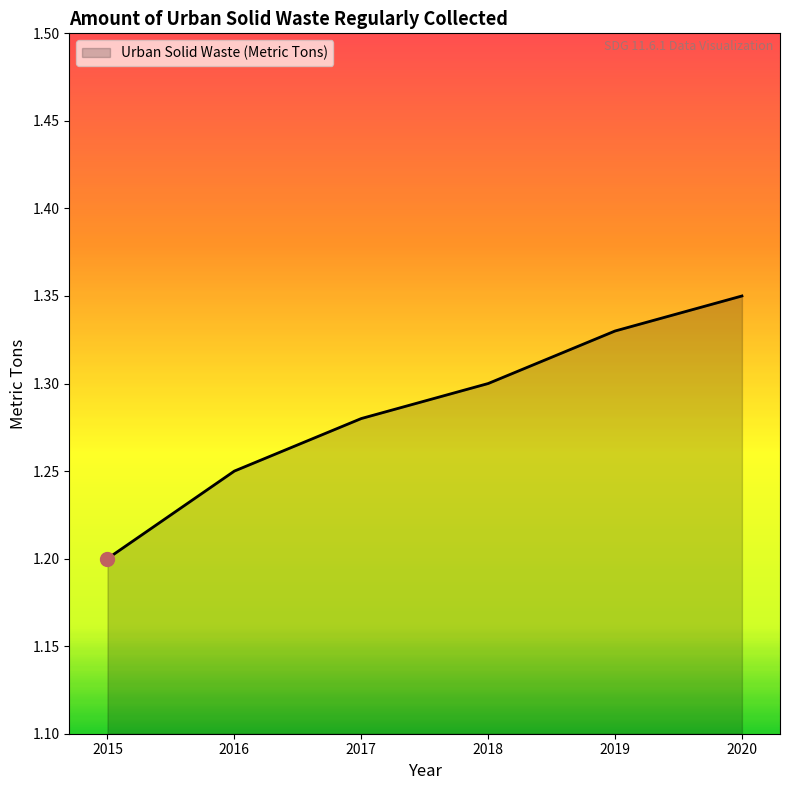

The chart shows a value of 1.3 at 2017. True or false?

True